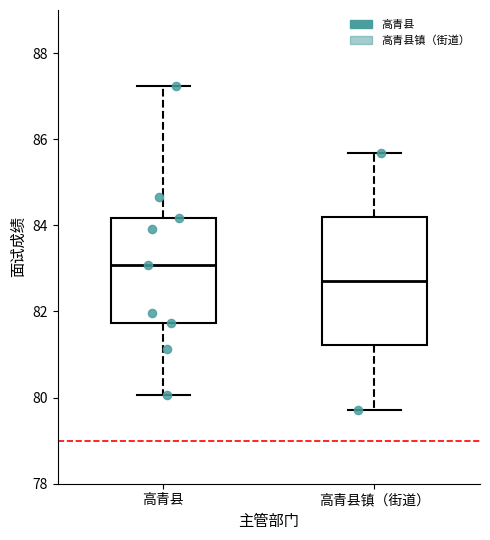

Comparing the boxes themselves (not the whiskers), which one is the tallest?

高青县镇（街道）